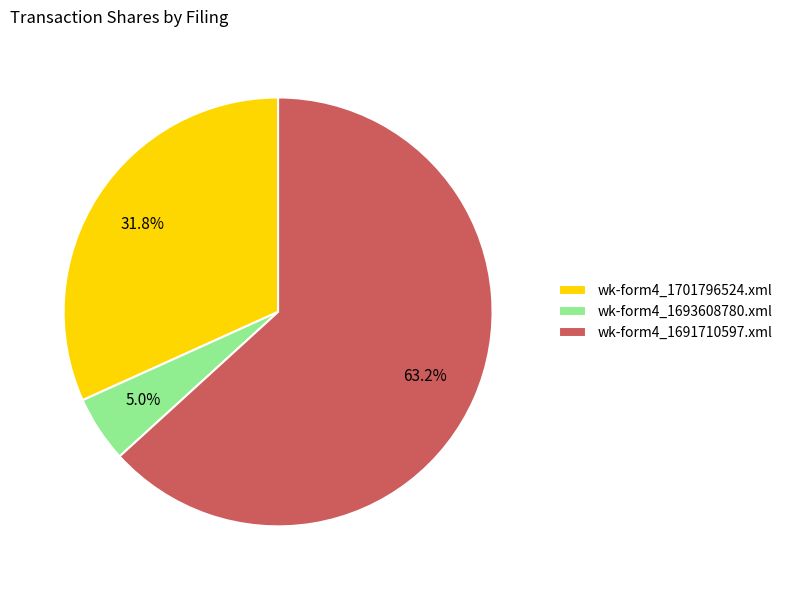

Between wk-form4_1701796524.xml and wk-form4_1693608780.xml, which is larger?

wk-form4_1701796524.xml